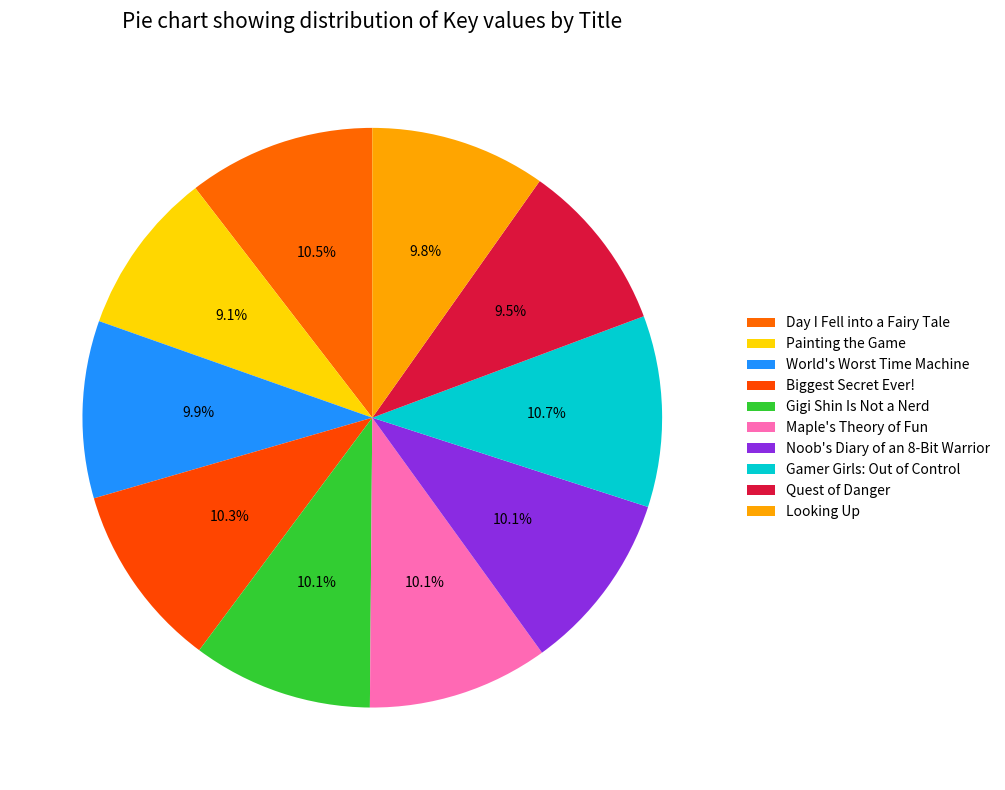

Is Gigi Shin Is Not a Nerd the majority of the pie?

No